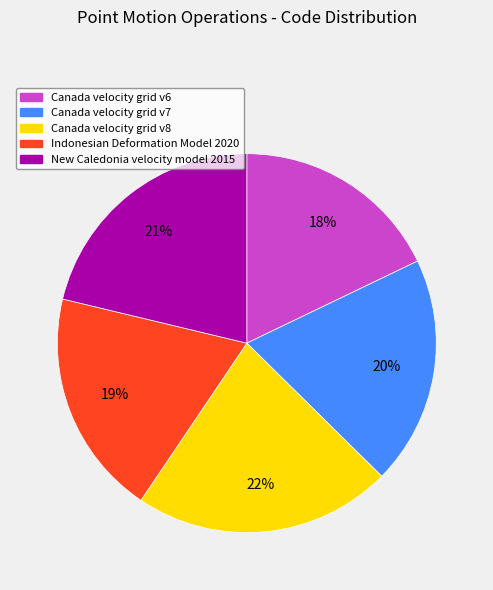

What is the largest slice in the pie chart?

Canada velocity grid v8